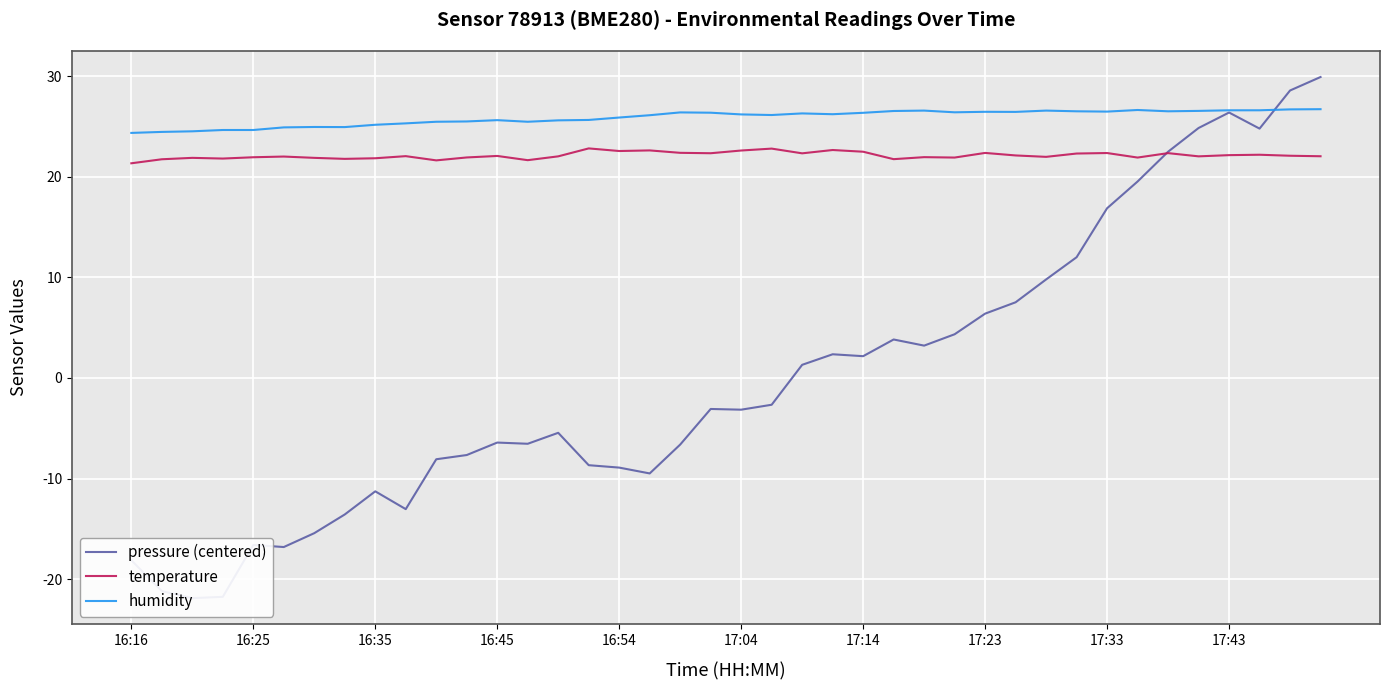

Is it true that pressure (centered) equals -5.1 at 11?

False